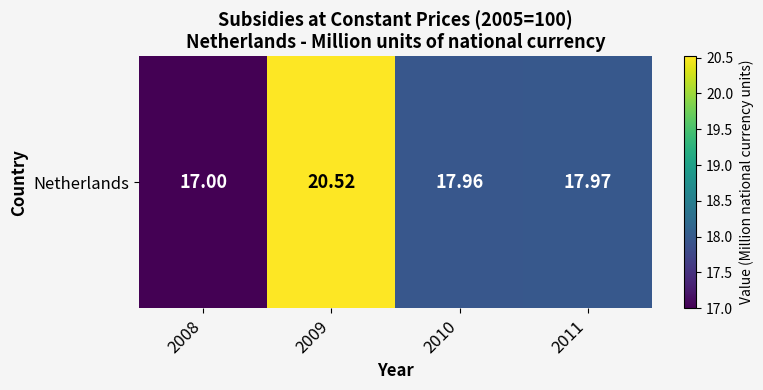

What is the greatest value displayed?

20.5